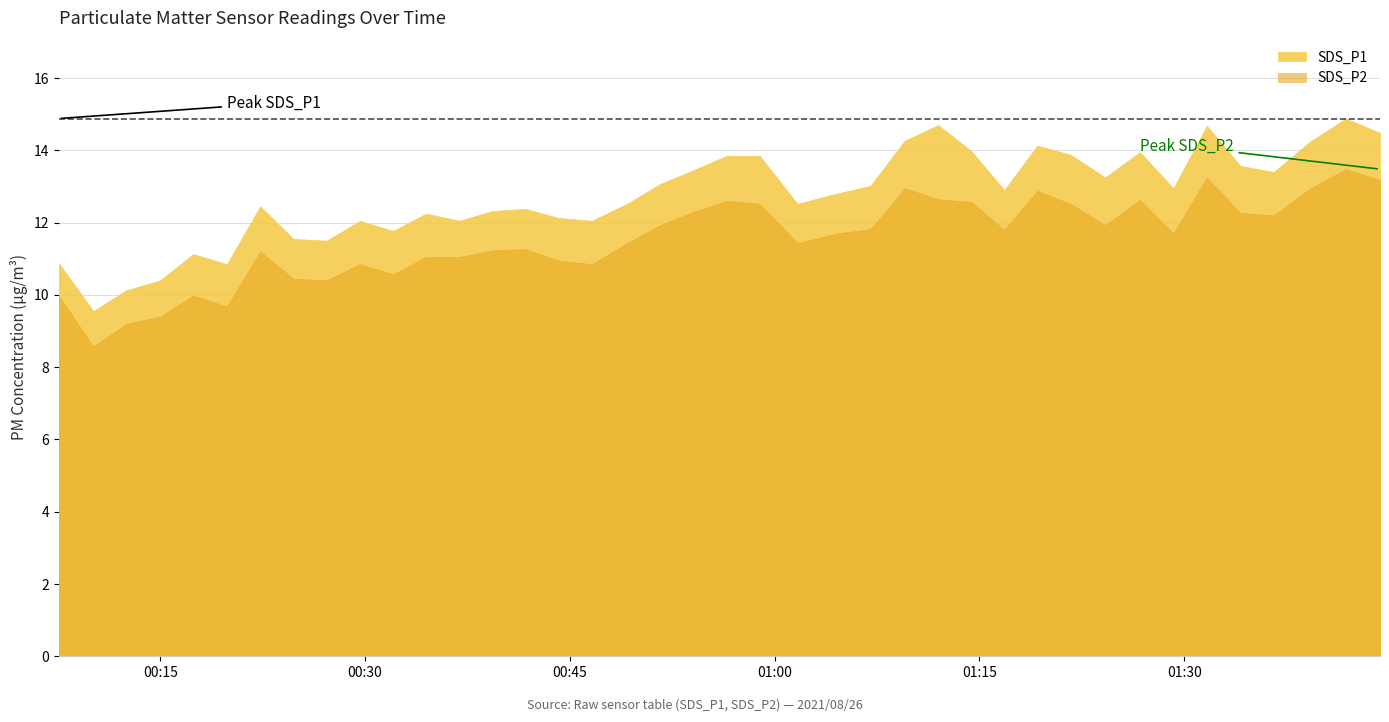

What is the average value of the SDS_P1 series?

12.7